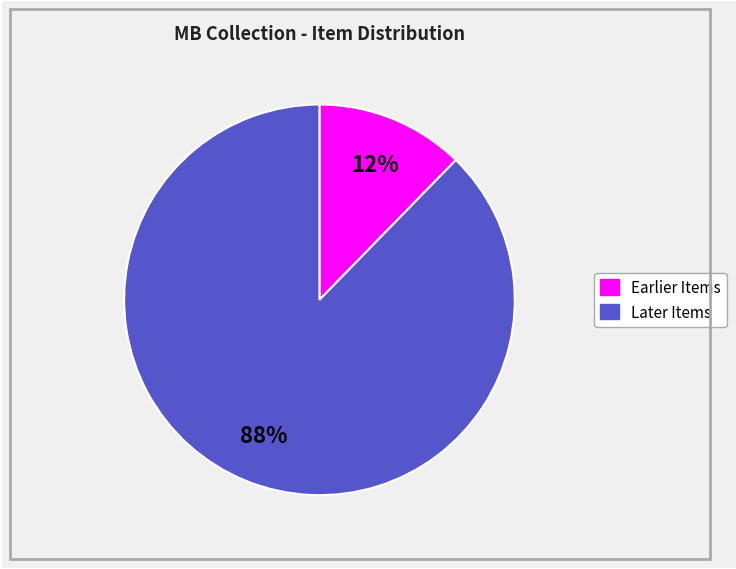

Is there a majority slice in this chart?

Yes